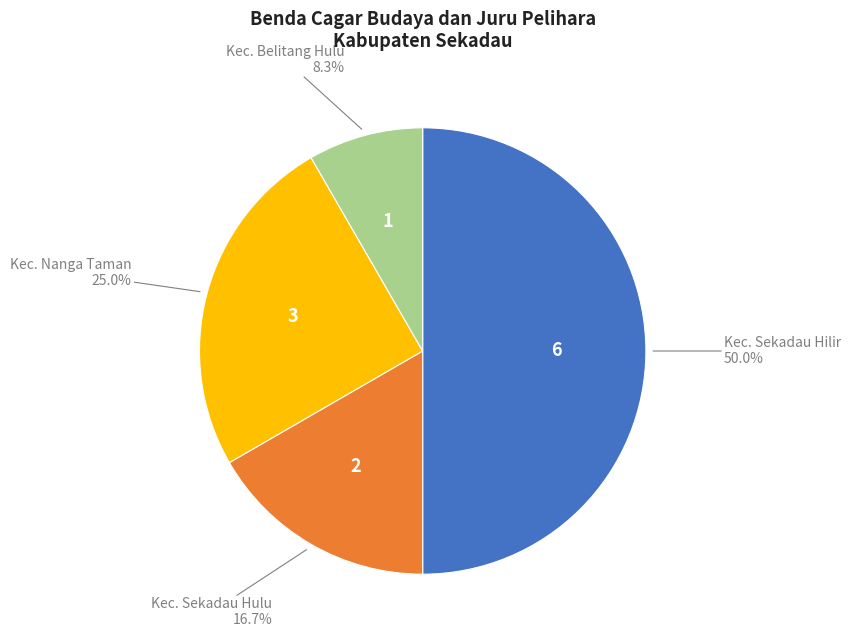

Rank the categories by value from lowest to highest.

Kec. Belitang Hulu, Kec. Sekadau Hulu, Kec. Nanga Taman, Kec. Sekadau Hilir